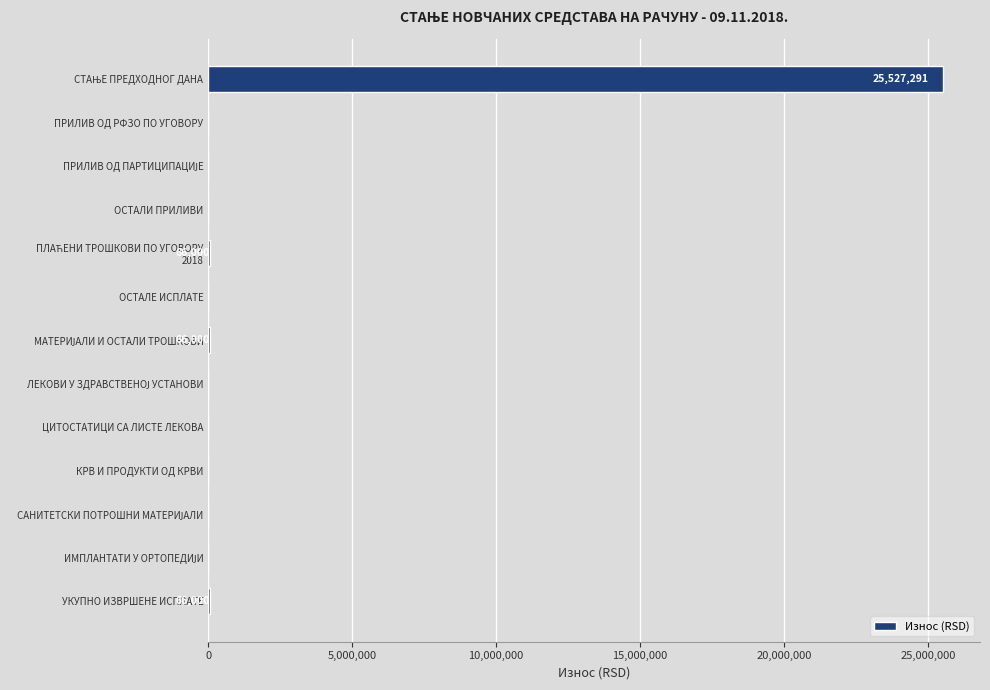

What is the average value?

1978868.5